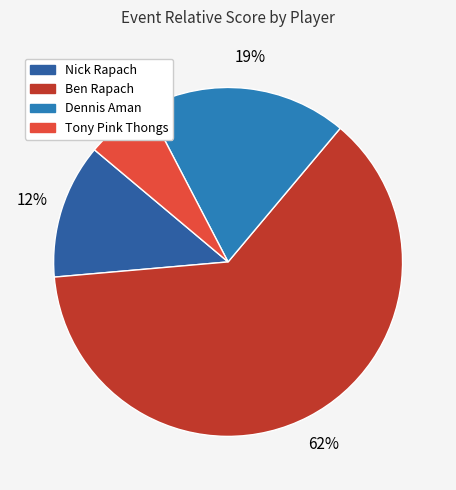

Is it true that Tony Pink Thongs is 1% of the pie?

False